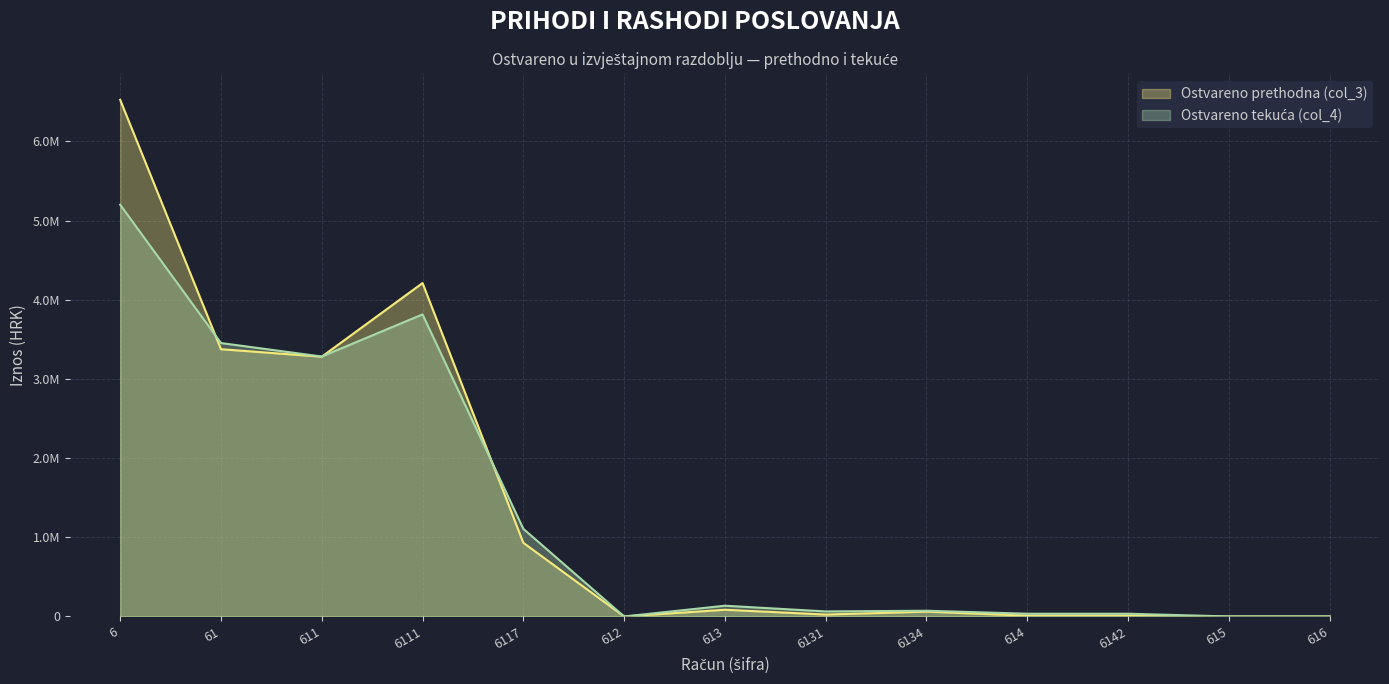

Reading right to left, list all the values displayed in this chart.

Ostvareno prethodna (col_3): 616=0.0	615=0.0	6142=9985.0	614=9985.0	6134=60570.0	6131=24180.0	613=84750.0	612=0.0	6117=930379.0	6111=4211418.0	611=3281039.0	61=3375774.0	6=6525691.0
Ostvareno tekuća (col_4): 616=0.0	615=0.0	6142=34657.6	614=34657.6	6134=72337.6	6131=63538.9	613=135876.5	612=0.0	6117=1107139.0	6111=3815328.2	611=3283212.6	61=3453746.6	6=5200855.7